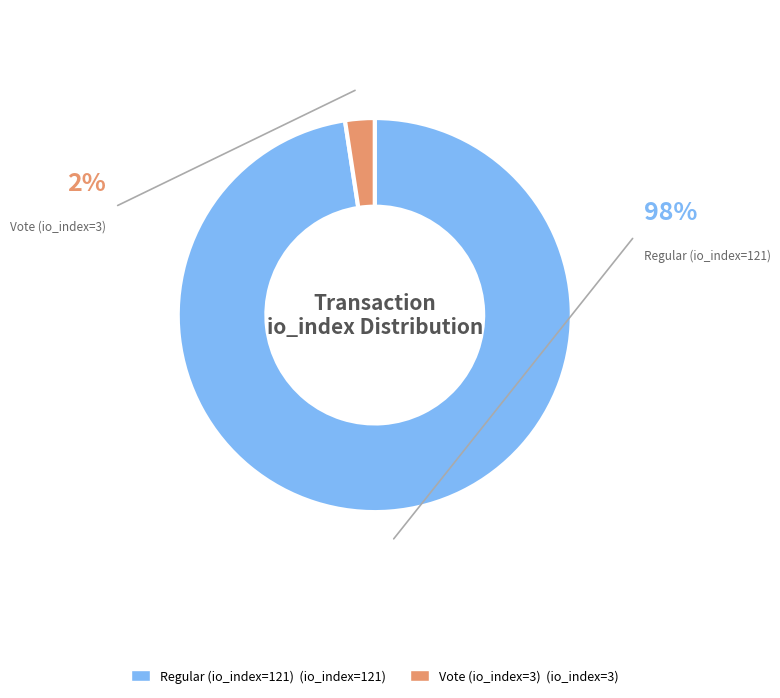

The Regular (io_index=121) slice represents 86% of the pie. True or false?

False